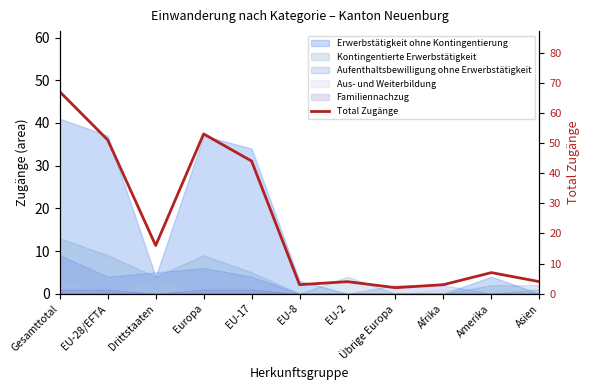

Where is the first local maximum?

Europa